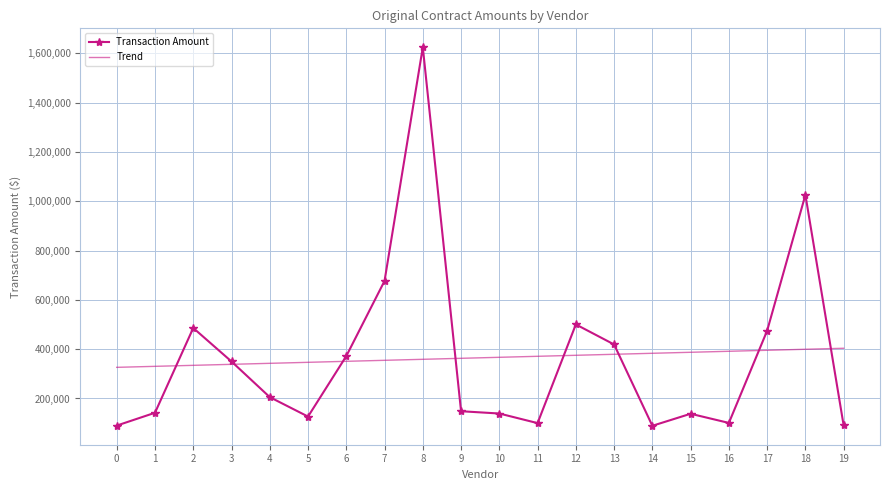

True or false: Trend and Transaction Amount intersect in this chart.

True